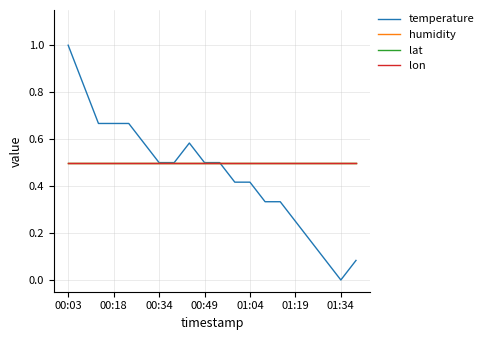

Does the chart have visible grid lines?

Yes